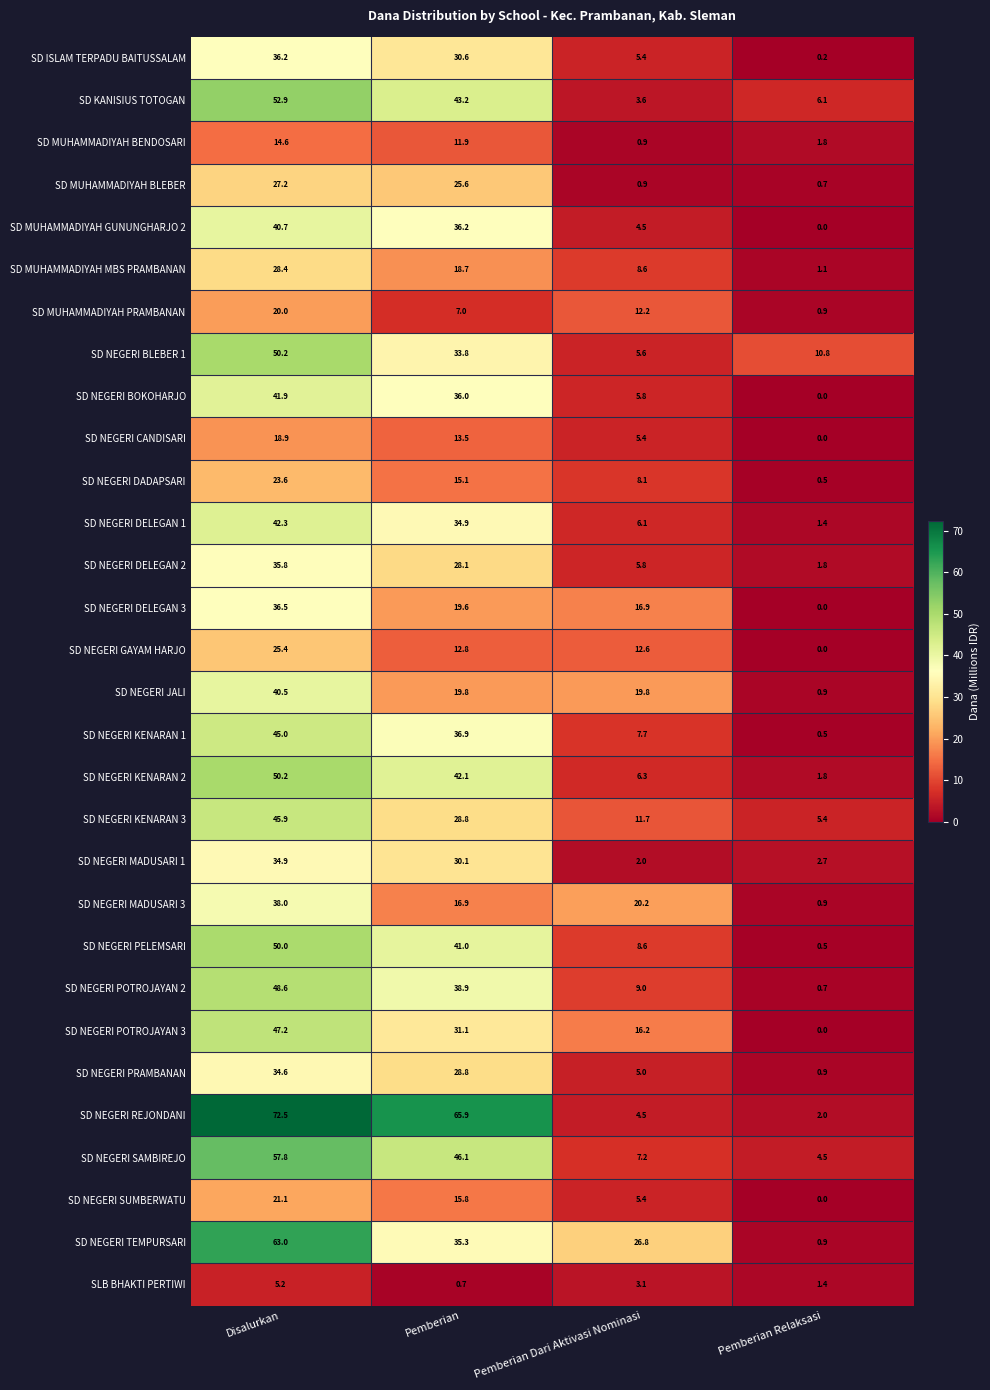

At how many categories does at least one series exceed 21?

3